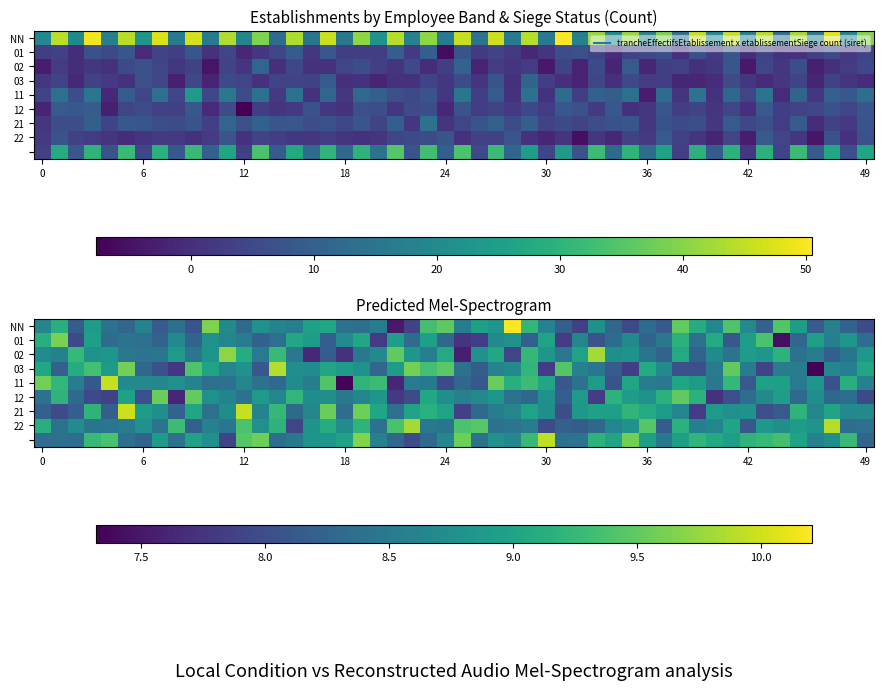

Which label corresponds to the largest value in the chart?

false